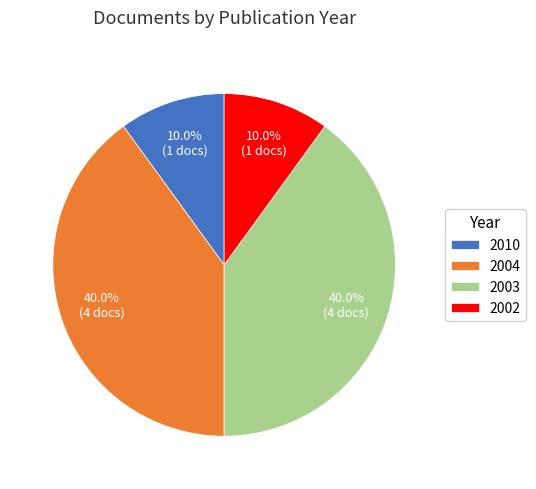

Is there any slice that represents more than half of the pie?

No